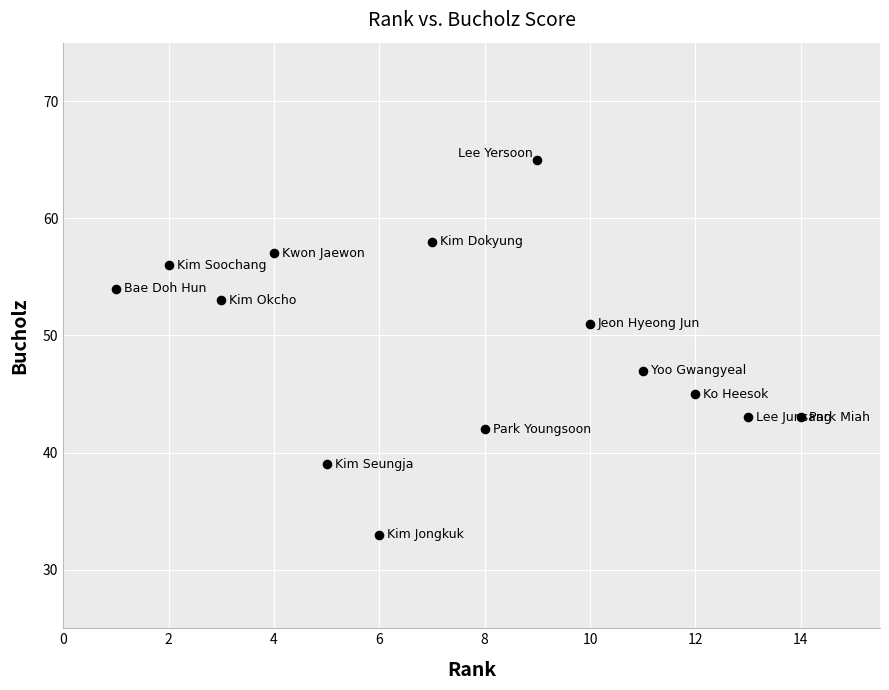

What is the range of Y values (max minus min)?

32